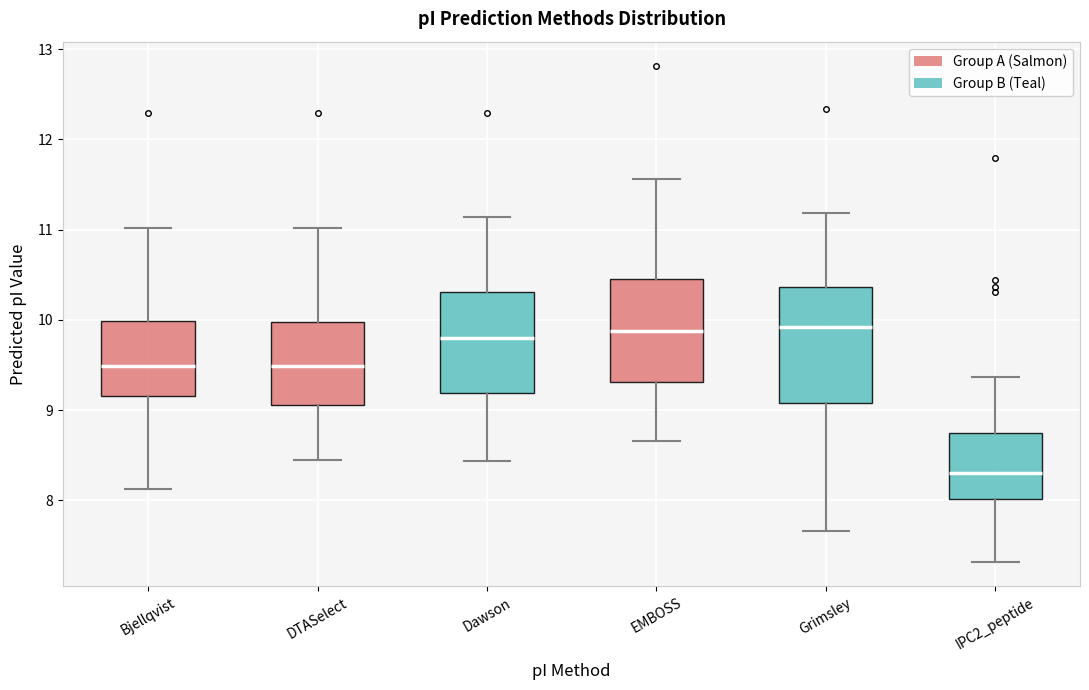

Where does the upper whisker of the box for Dawson end on the y-axis? The values are not printed on the chart, so give them approximately, as read against the axis.

11.1